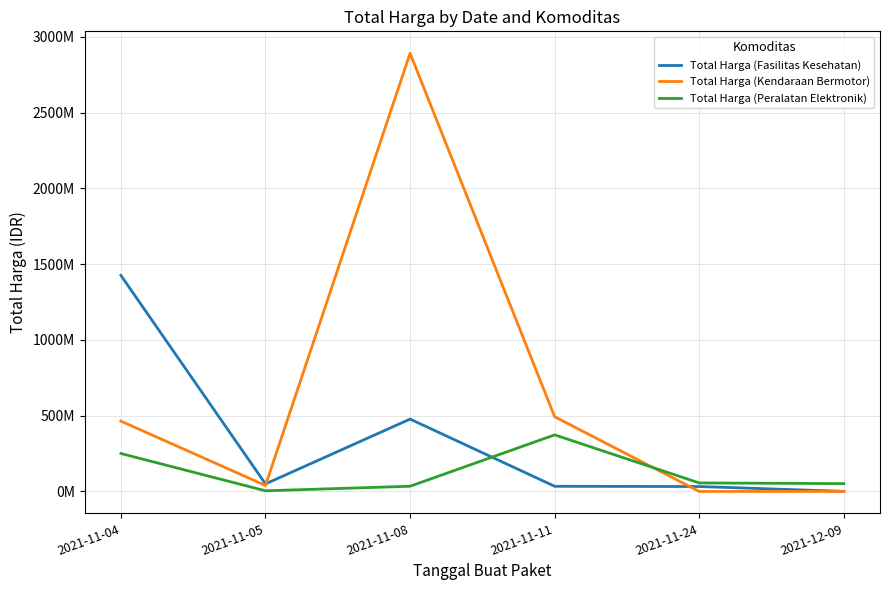

Reading left to right, what are all the values shown in this chart?

Total Harga (Fasilitas Kesehatan): 1425867900	49730040	477600000	34000000	32441200	577875
Total Harga (Kendaraan Bermotor): 464002100	39440000	2892122000	493000000	0	0
Total Harga (Peralatan Elektronik): 250350000	4350000	34292000	373404000	56152800	51601000